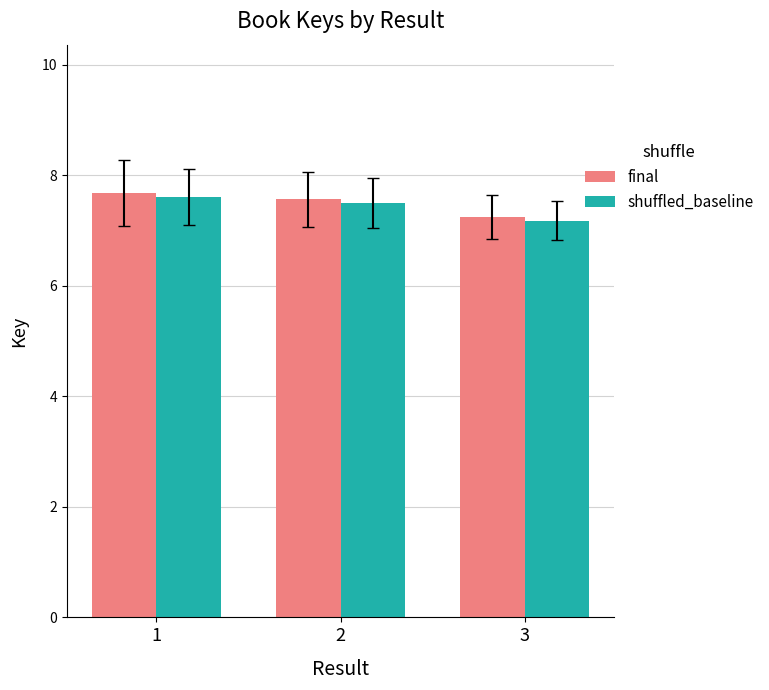

Is the value of shuffled_baseline at 3 greater than the value of final at 1?

No